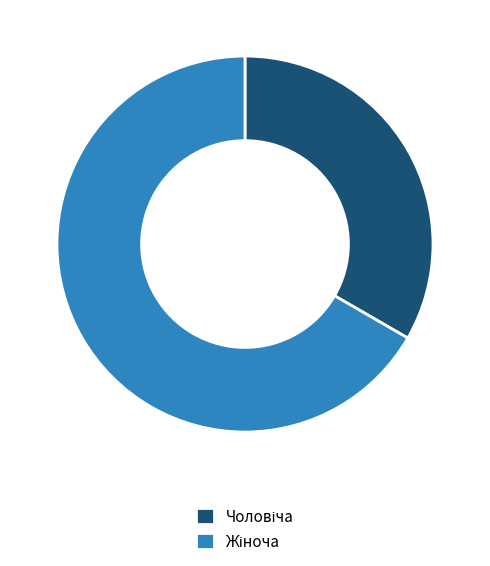

Does any single category account for the majority?

Yes